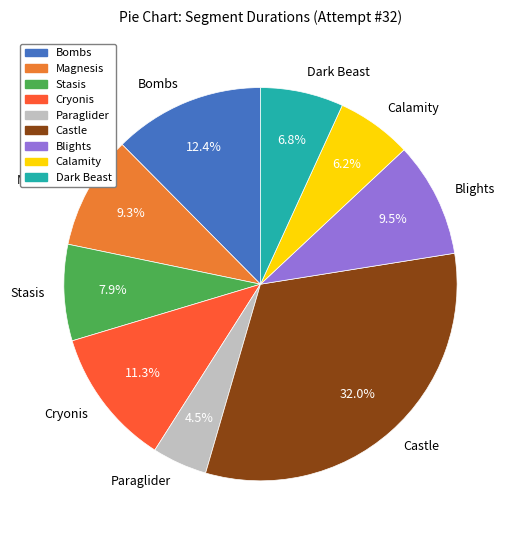

Which slice is the smallest?

Paraglider